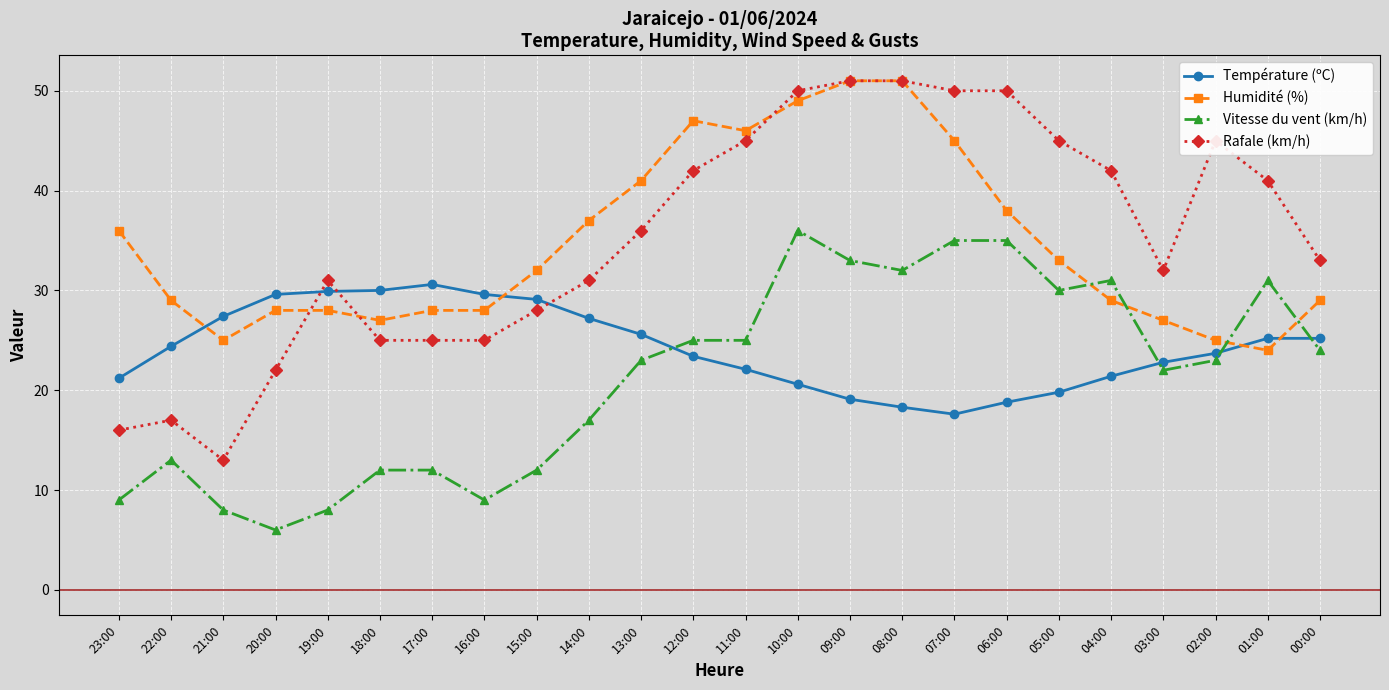

Between 14:00 and 12:00, which series saw the biggest shift?

Rafale (km/h)